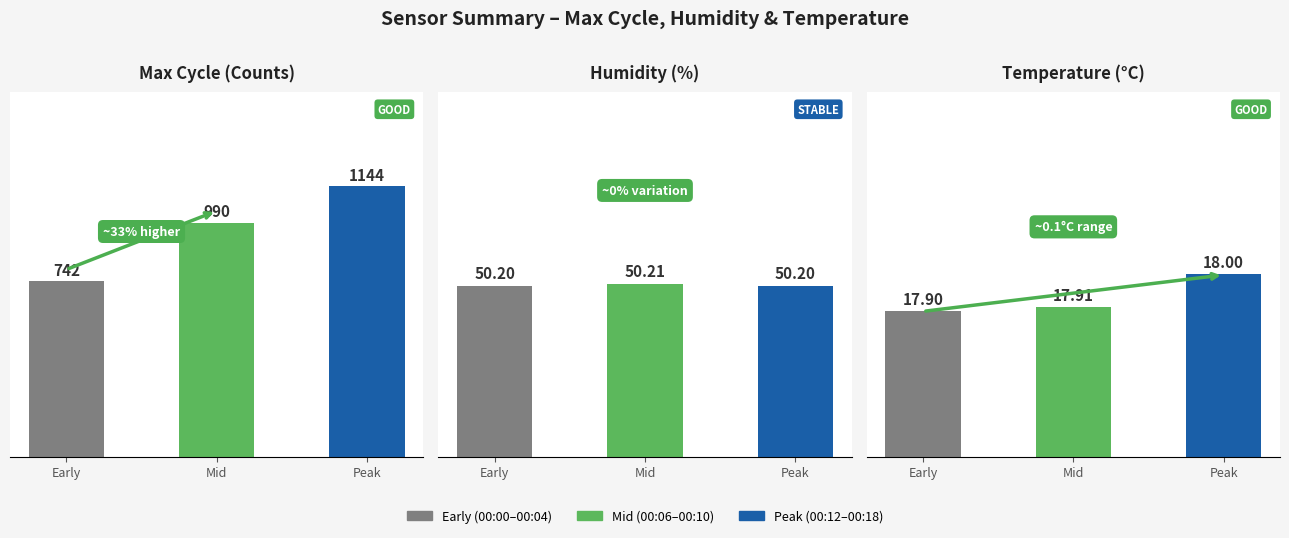

Which category has the lowest value across all series?

Early